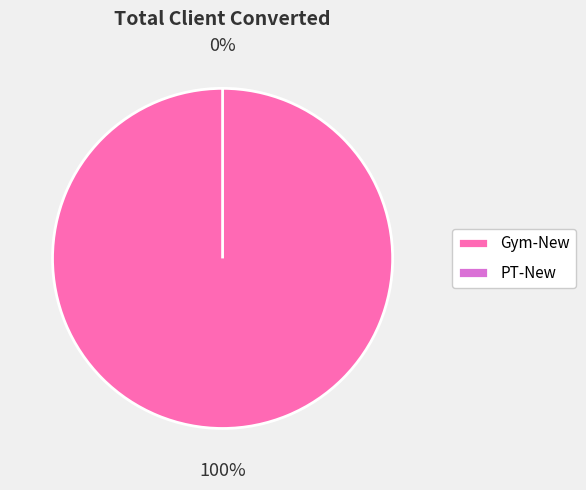

What percentage do PT-New and Gym-New together represent?

100.0%